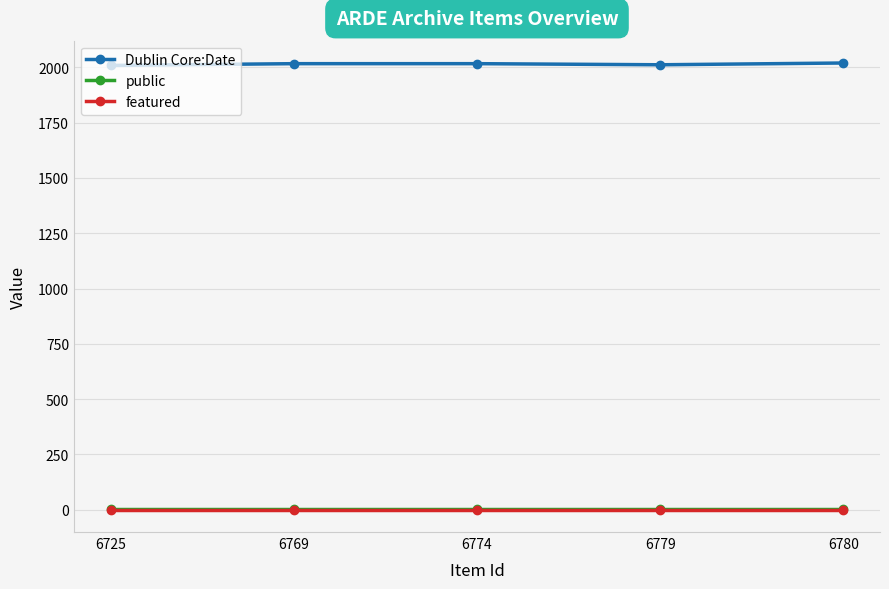

Which series has the largest total across all categories?

Dublin Core:Date